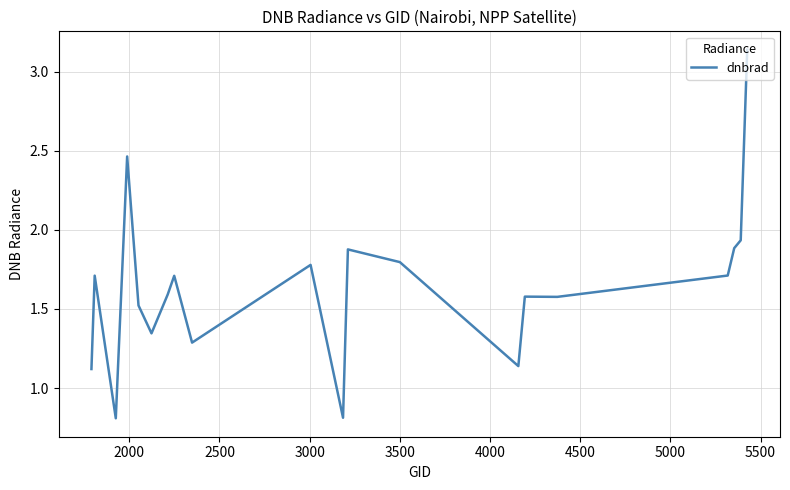

What is the difference between the maximum and minimum values?

2.3